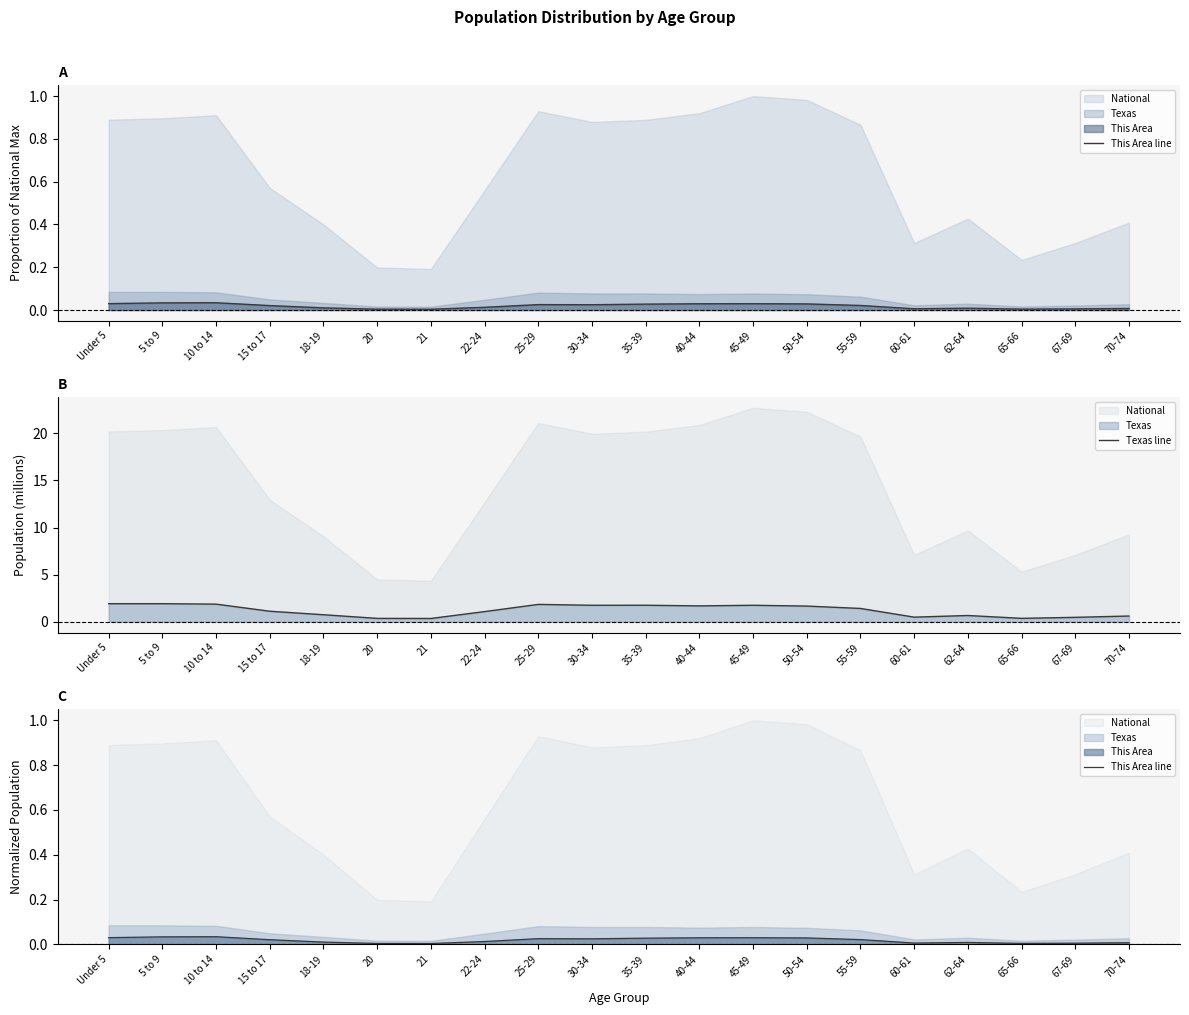

Between 25-29 and Under 5, which is larger?

Under 5